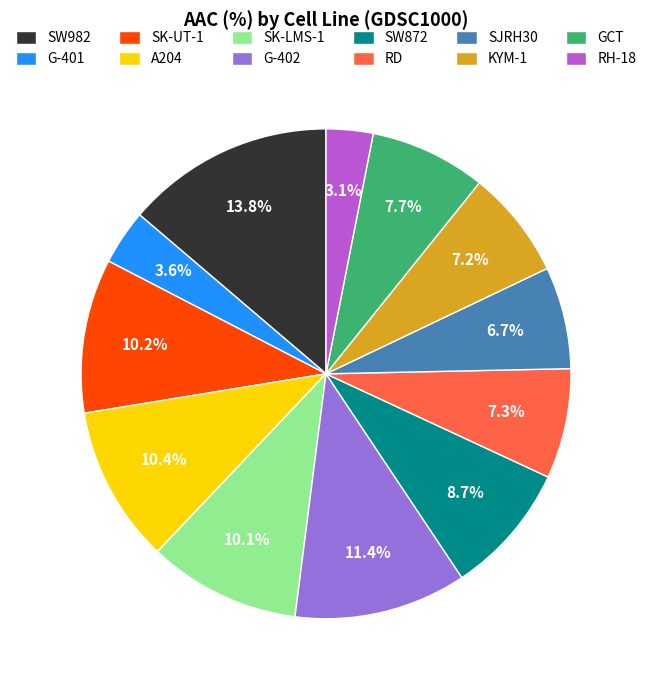

What percentage is NOT represented by A204?

89.6%